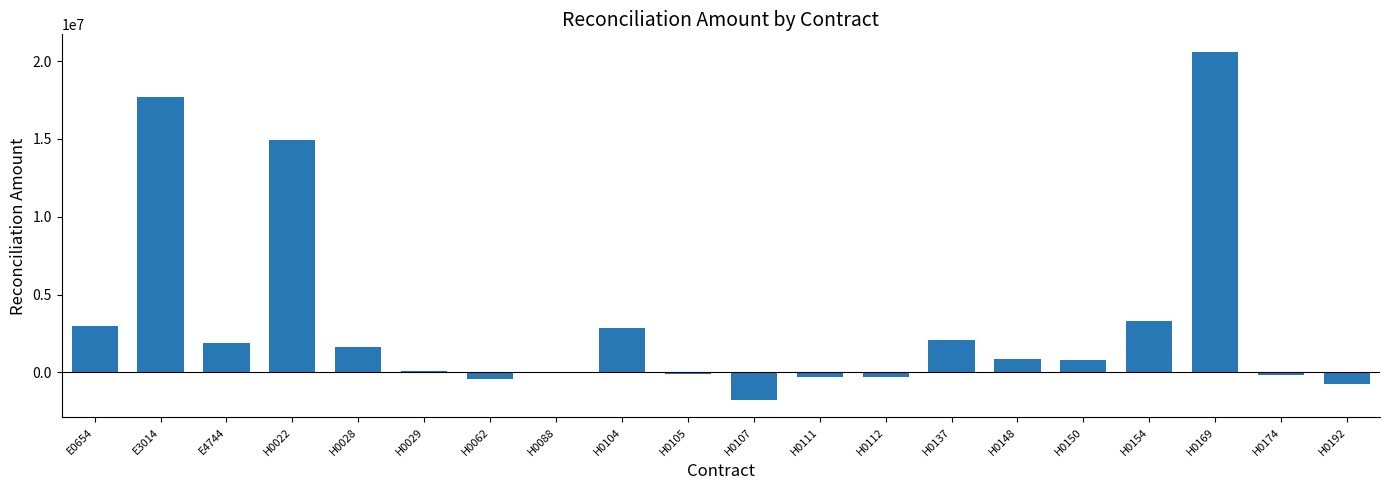

Which category has the highest value across all series?

H0169